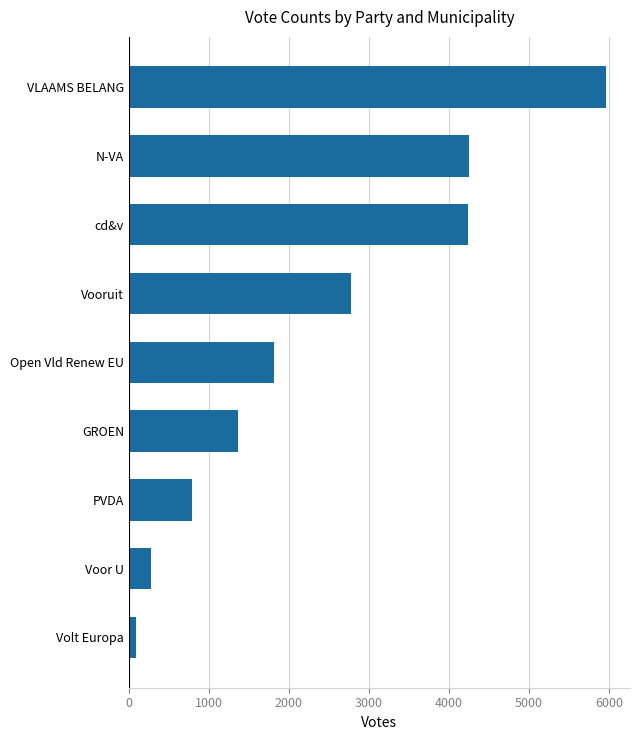

What is the difference between the maximum and minimum values?

5875